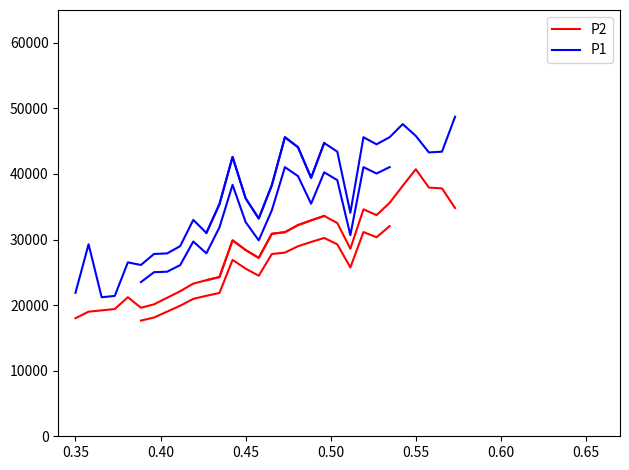

True or false: P1 and P2 intersect in this chart.

False